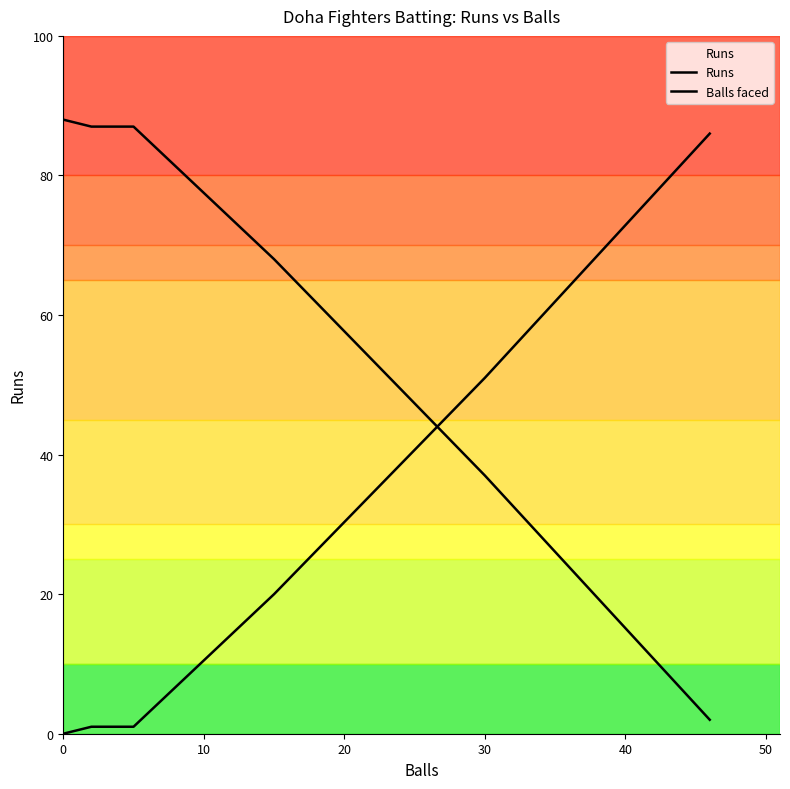

How many lines are shown in the chart?

2